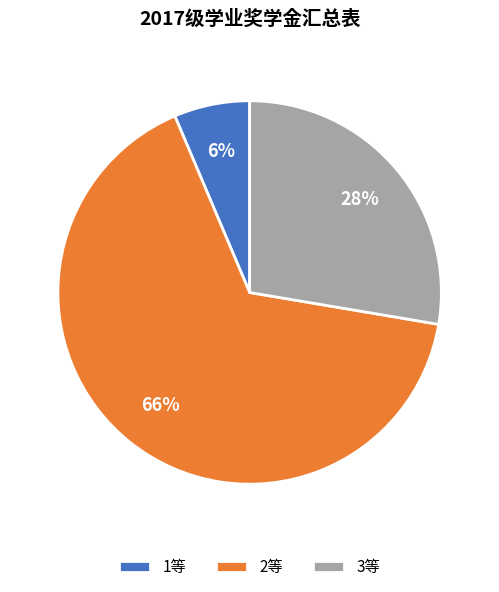

How many segments does this pie chart have?

3